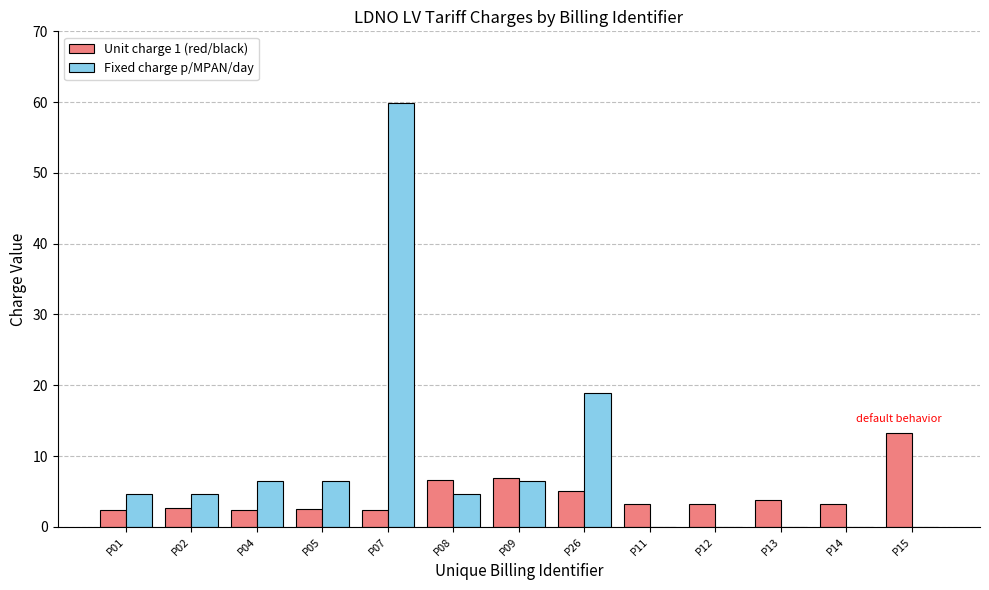

What are all the series names shown in the legend?

Unit charge 1 (red/black), Fixed charge p/MPAN/day